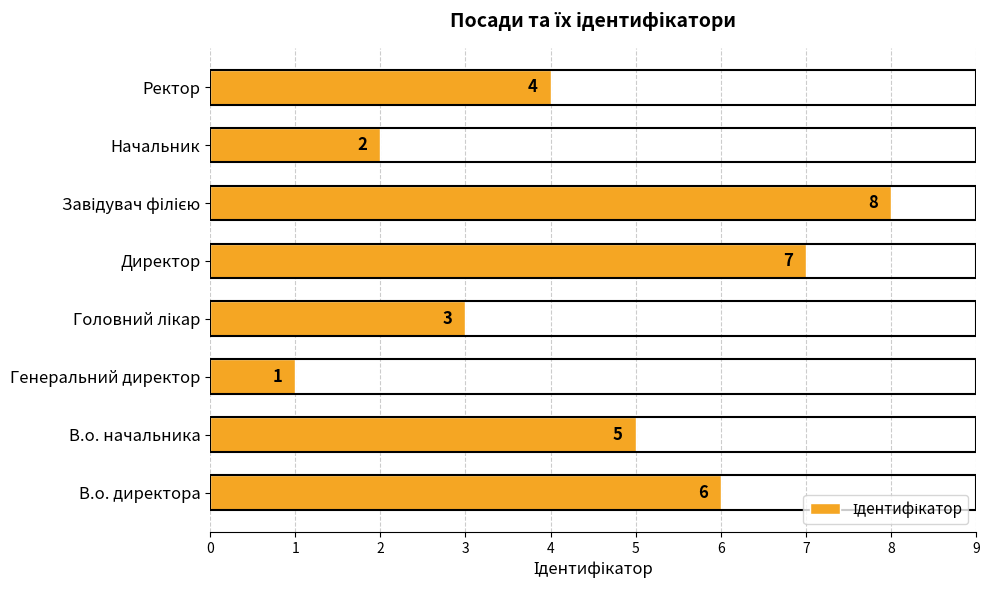

Which category has the lowest value across all series?

Генеральний директор